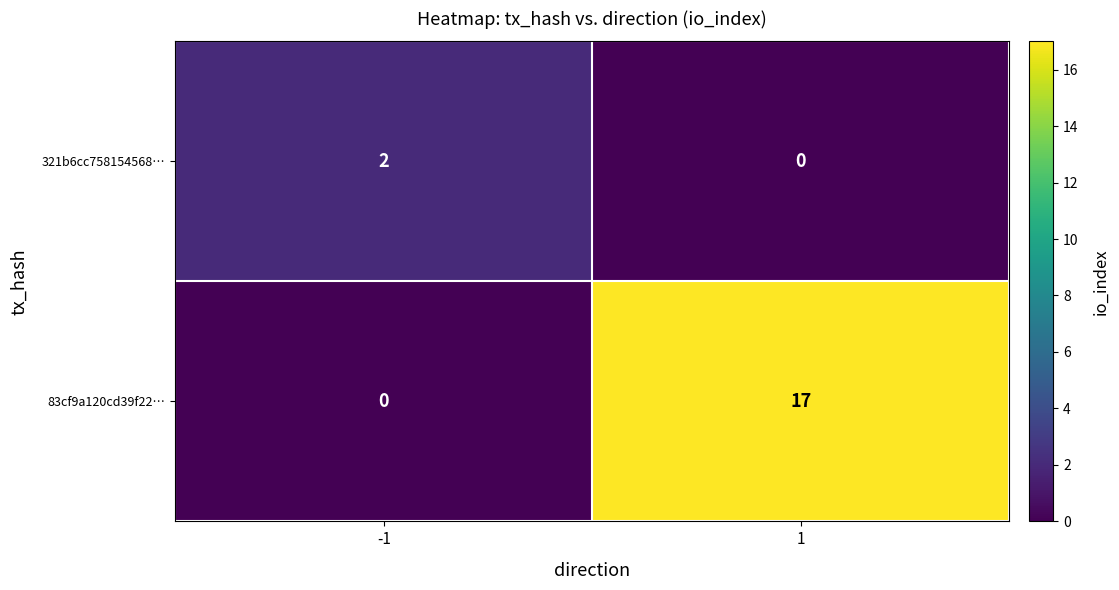

How many data points in 321b6cc758154568… are less than 2?

1